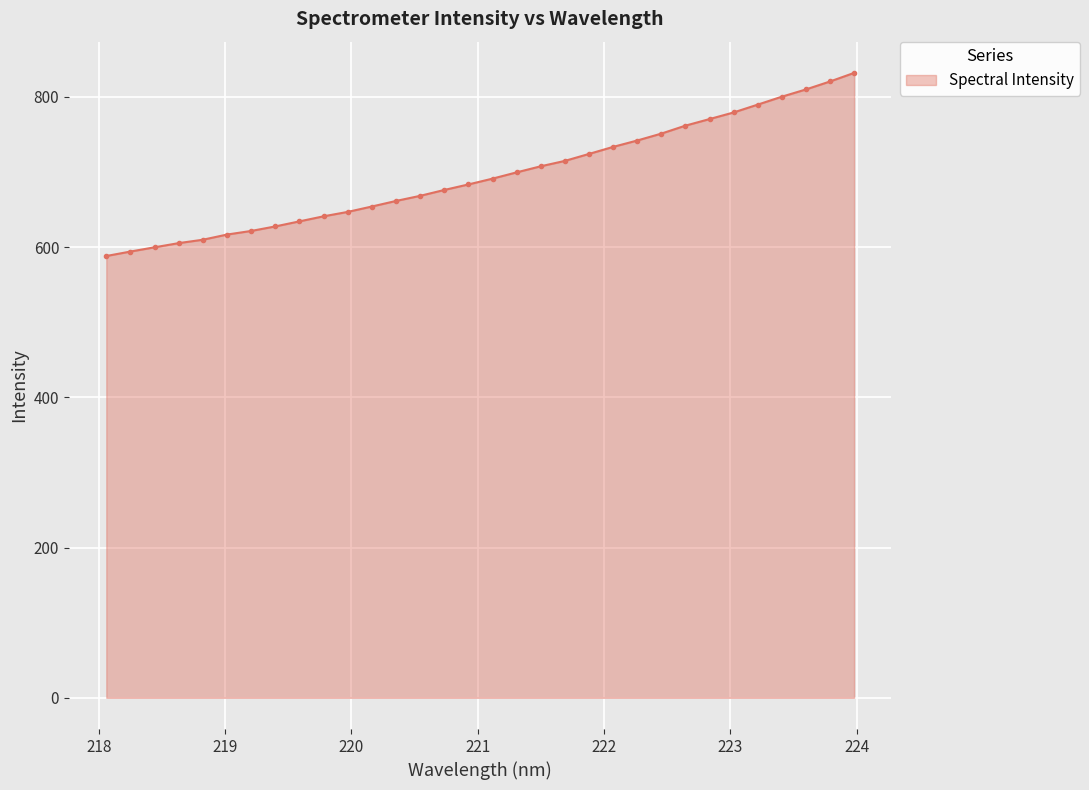

What is the value of the 24th point from the left?

751.2